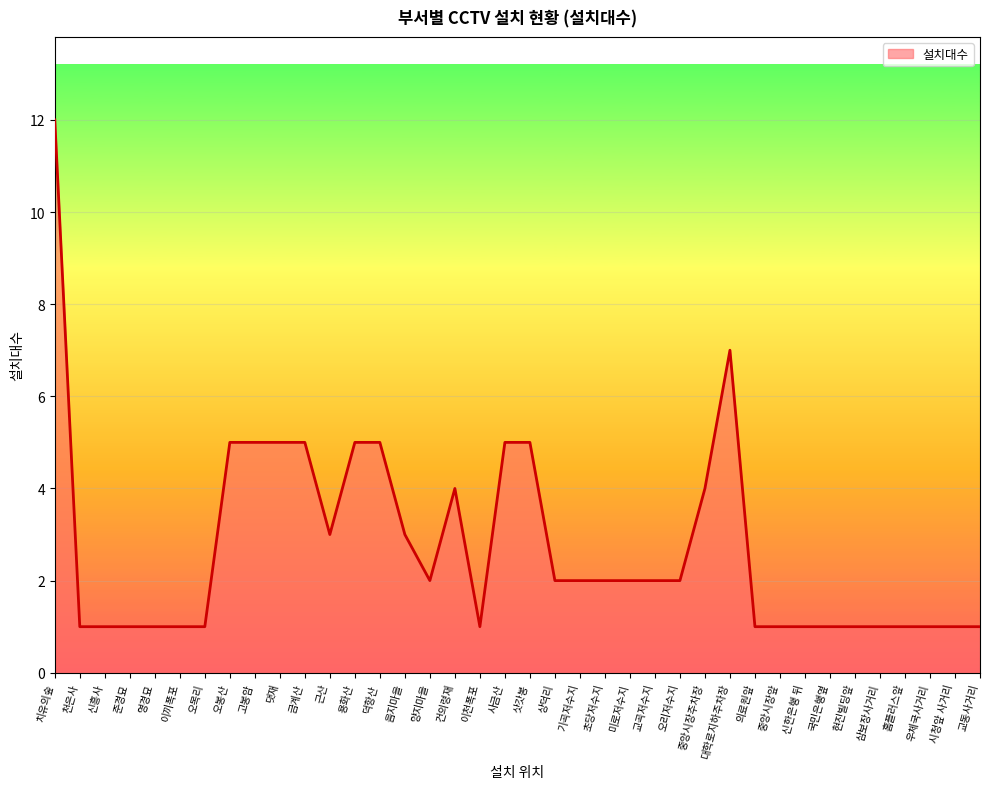

What is the greatest value displayed?

12